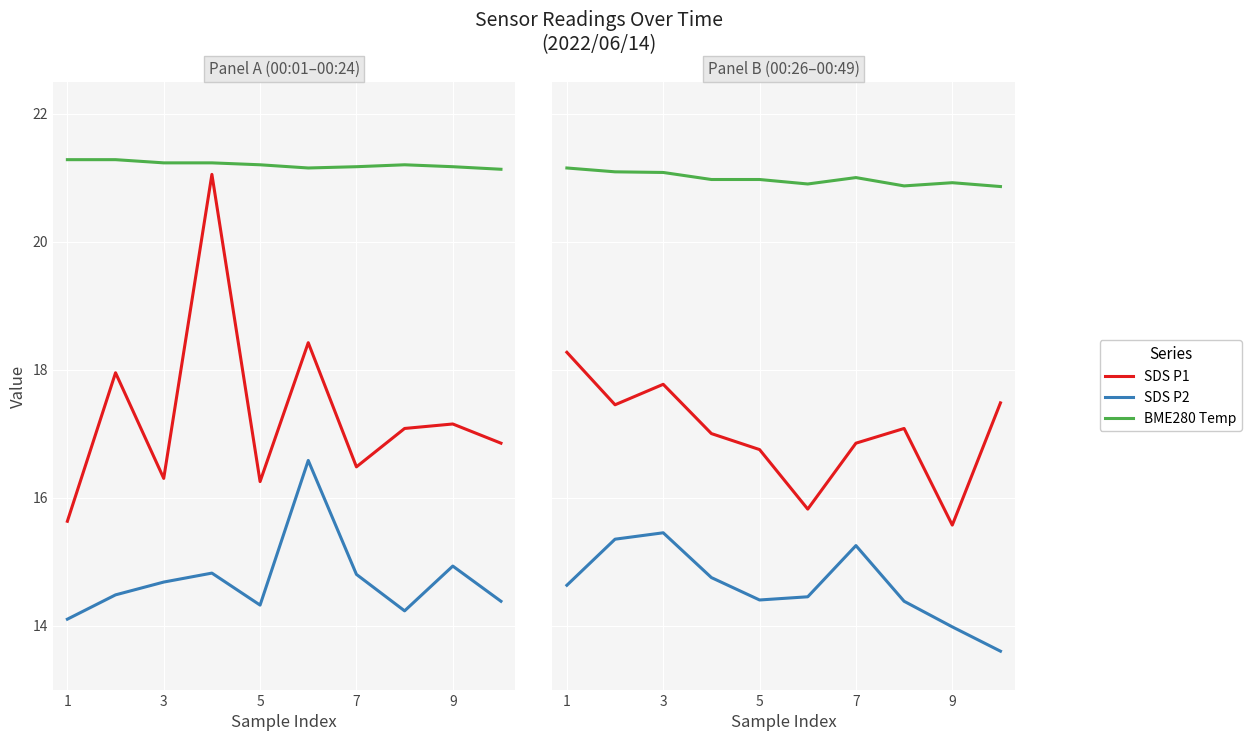

What are all the series names shown in the legend?

SDS P1, SDS P2, BME280 Temp